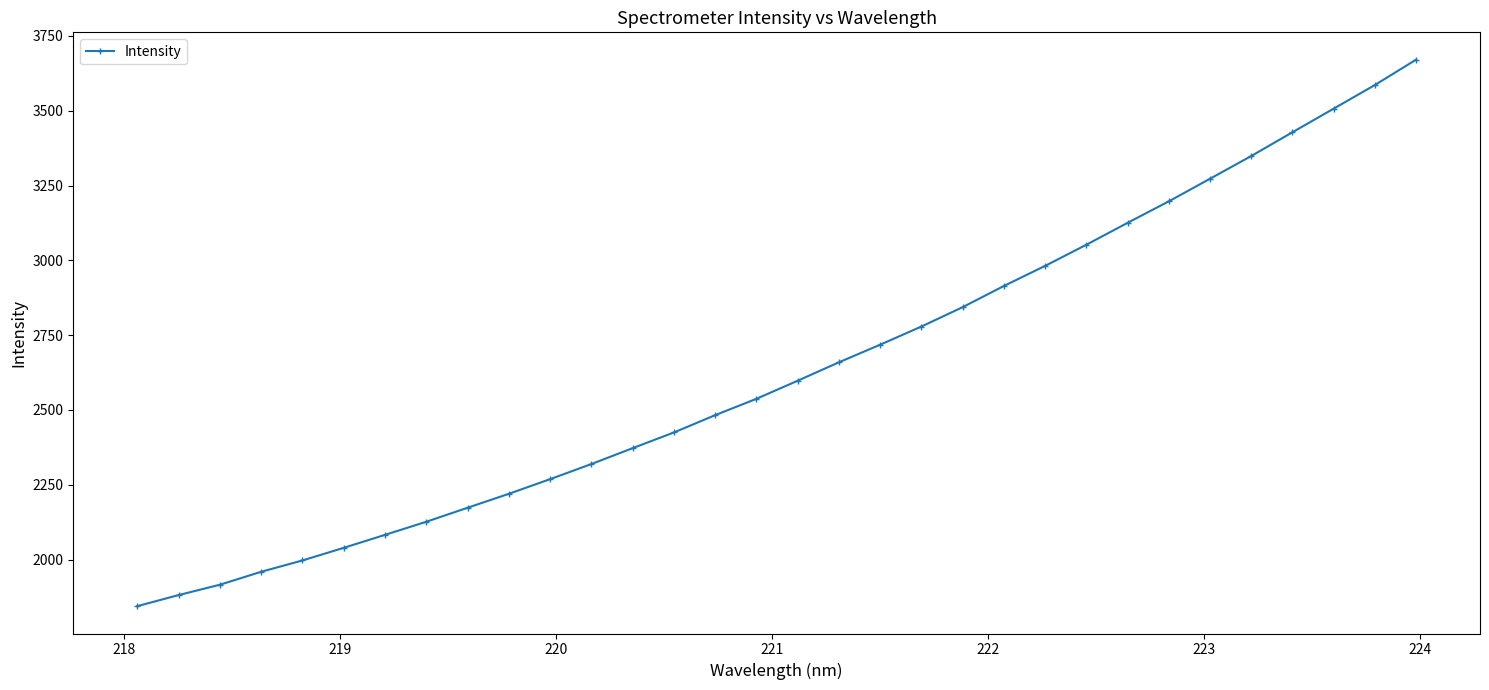

What is the maximum value shown in the chart?

3670.9